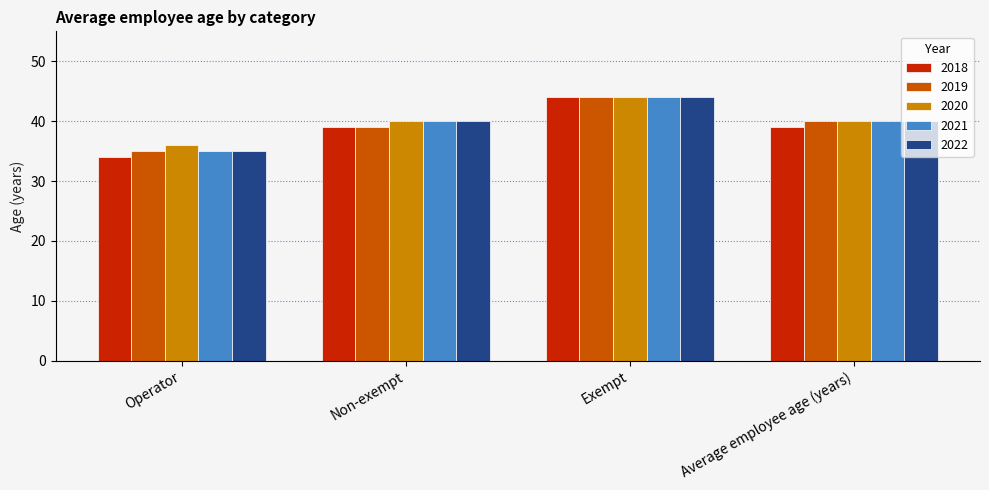

How many groups of bars are there?

4